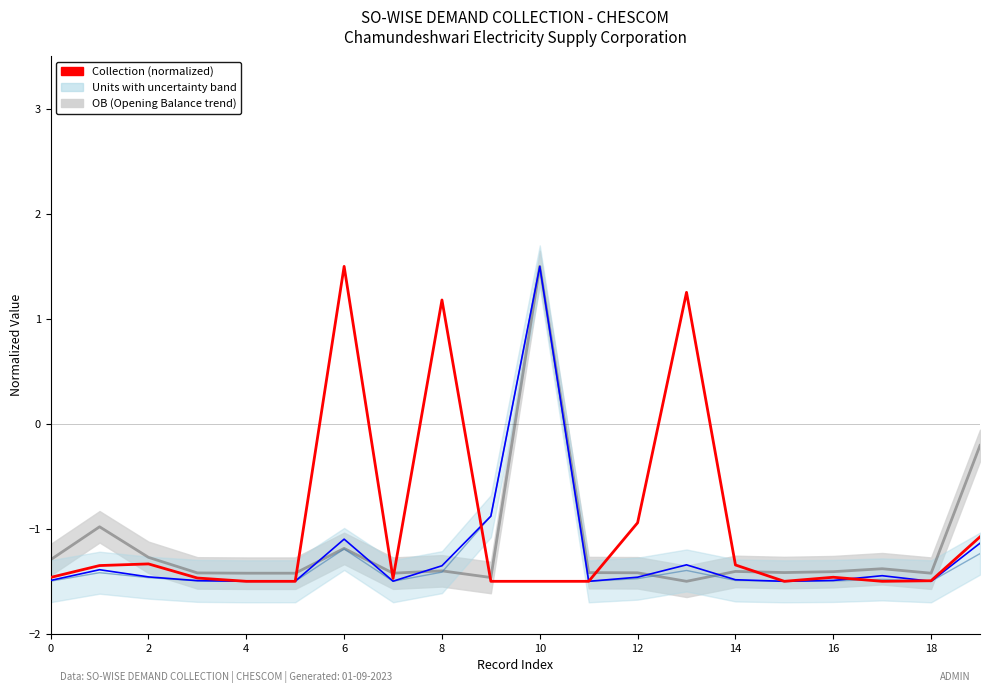

What is the greatest value displayed?

1.5